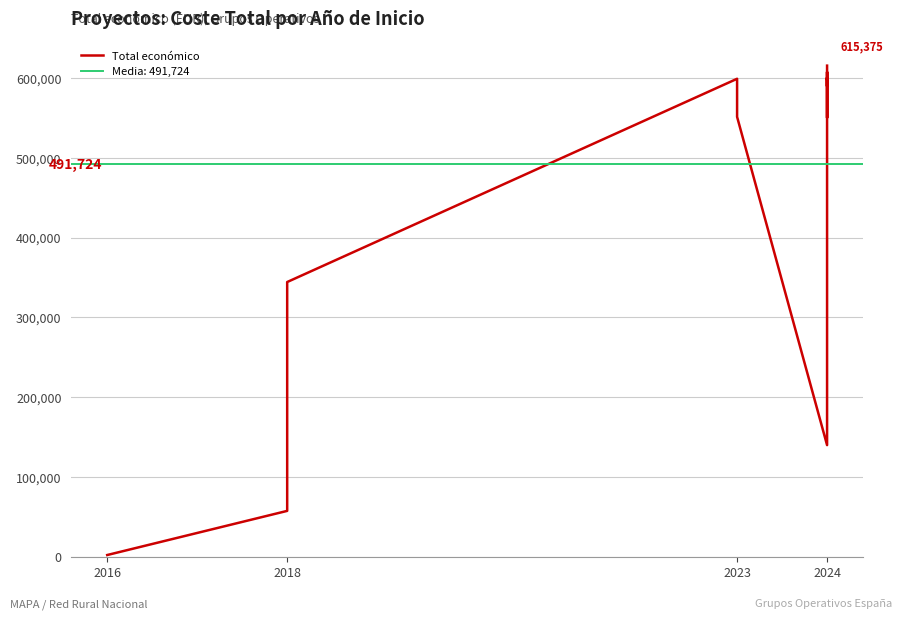

Where is the first local minimum?

2024